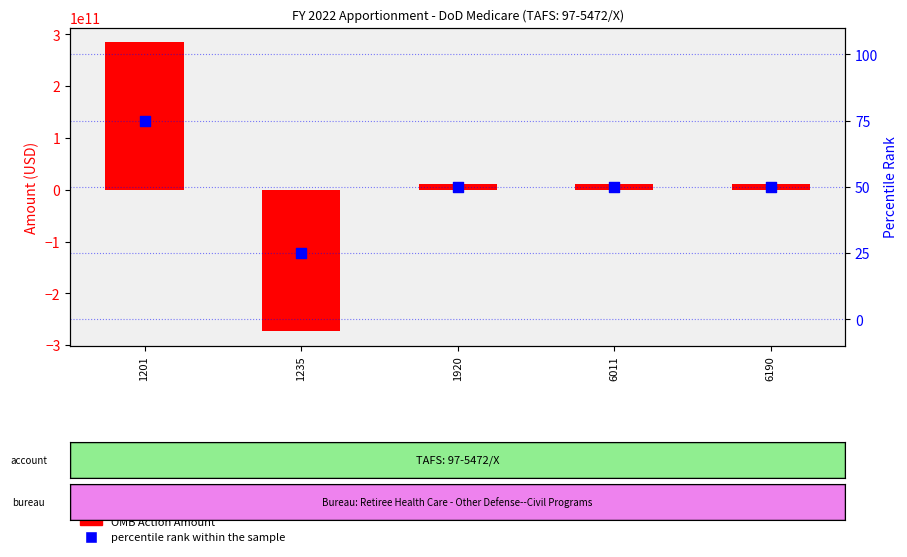

What is the total value across all series at 6190?

11339700050